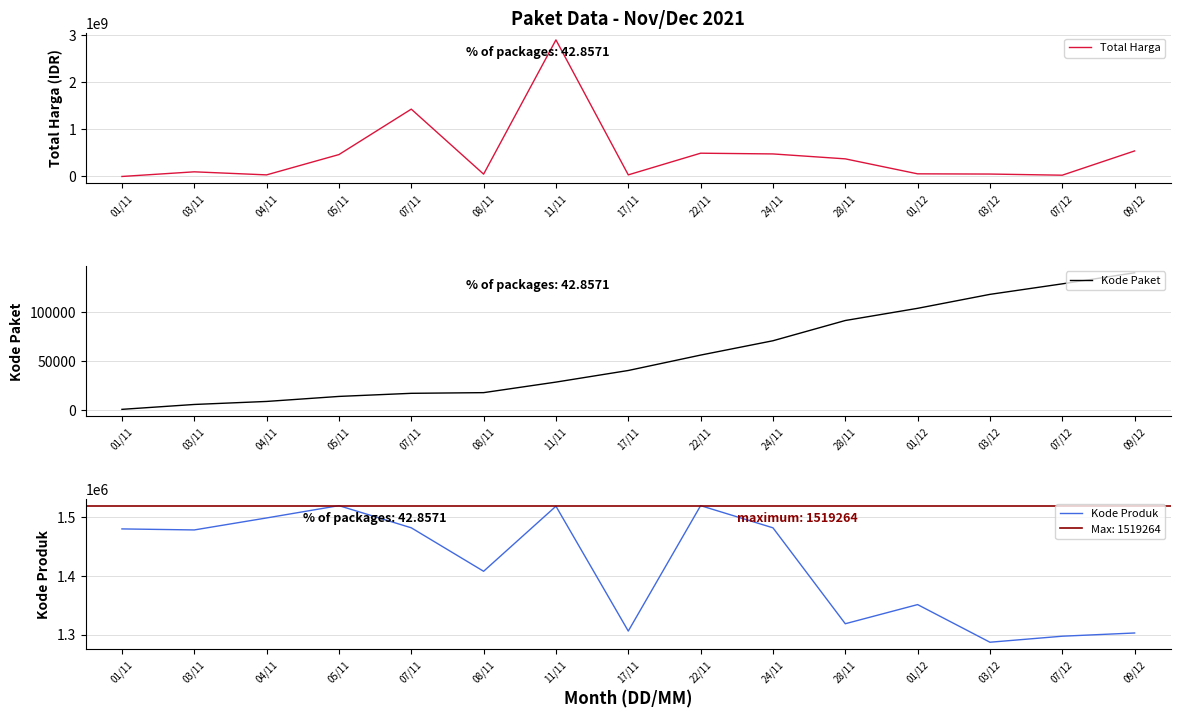

What is the average value of the Kode Produk series?

1416343